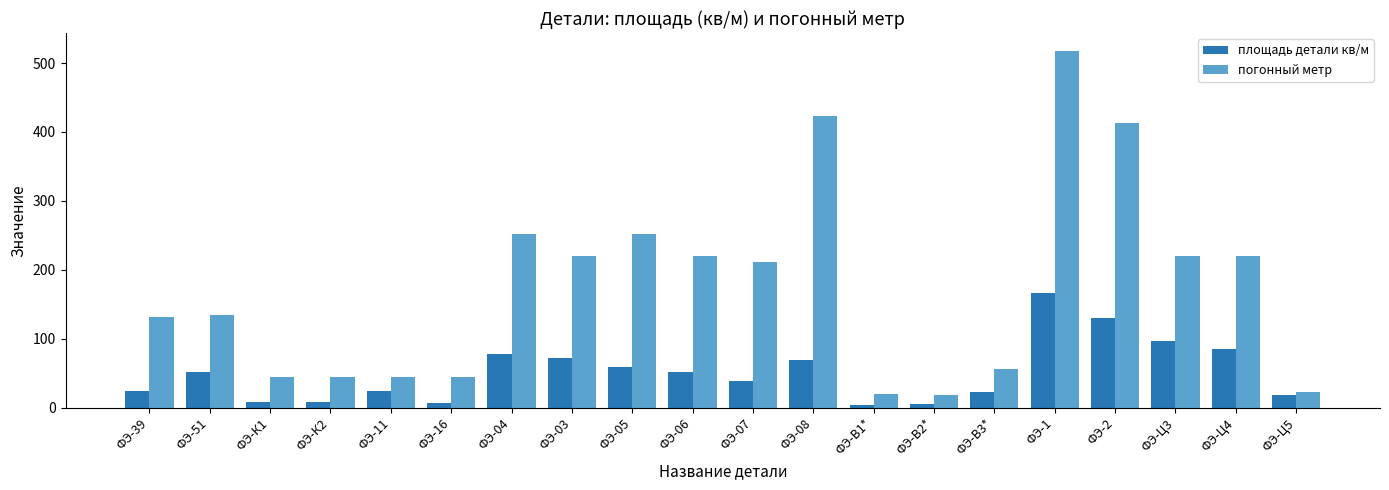

What is the spread (max minus min) of values at ФЭ-07?

172.9